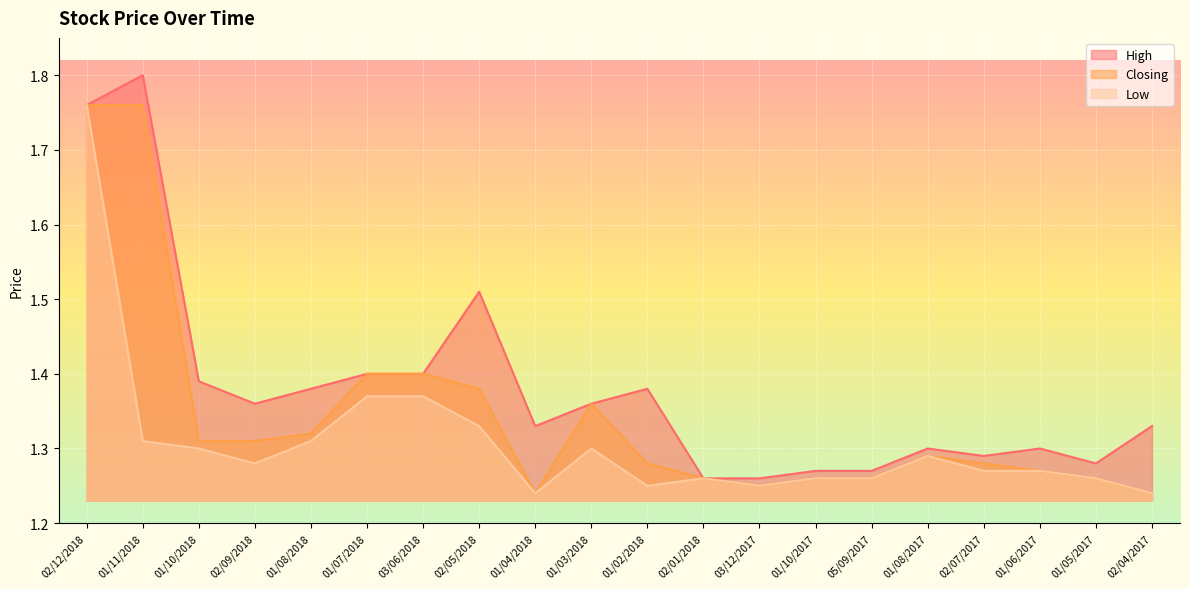

What is the average value of the Closing series?

1.3